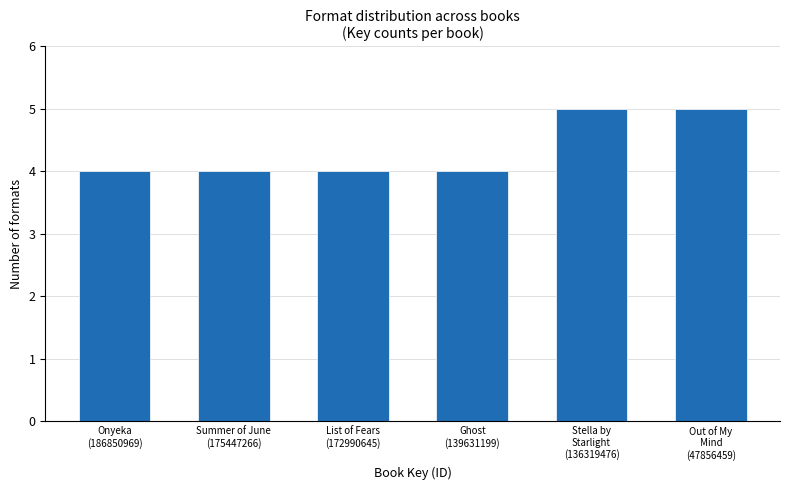

What is the greatest value displayed?

5